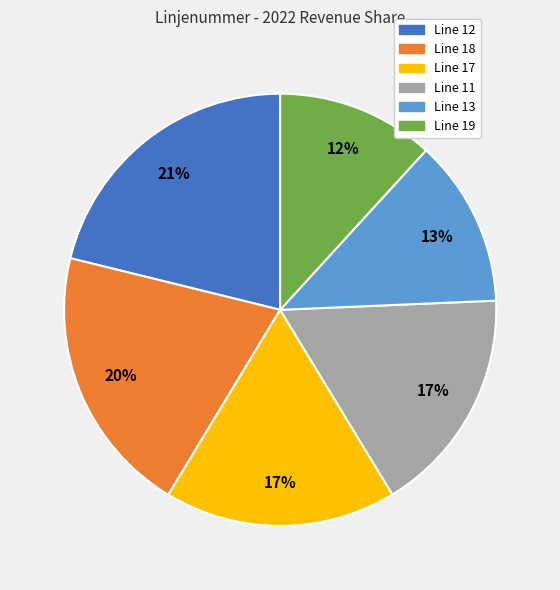

To the nearest percent, what portion does Line 11 represent?

17%